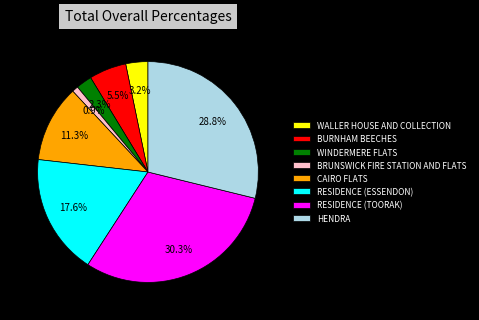

To the nearest percent, what is the combined percentage of HENDRA and WALLER HOUSE AND COLLECTION?

32%